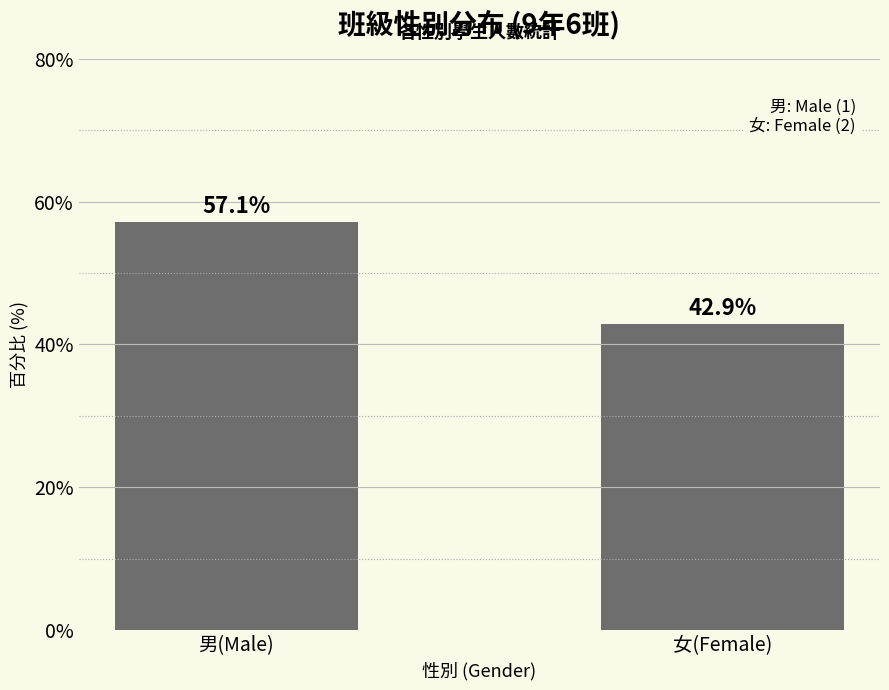

At which label does the data first exceed 57?

男(Male)